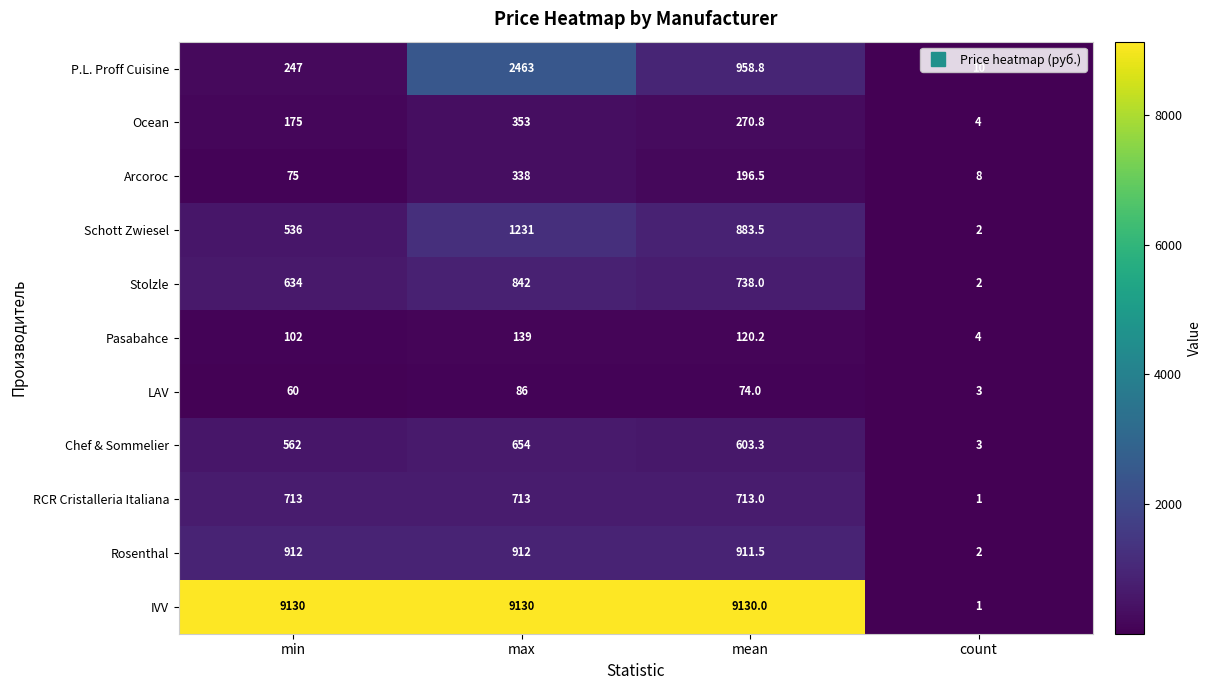

Read the RCR Cristalleria Italiana value at max.

713.0